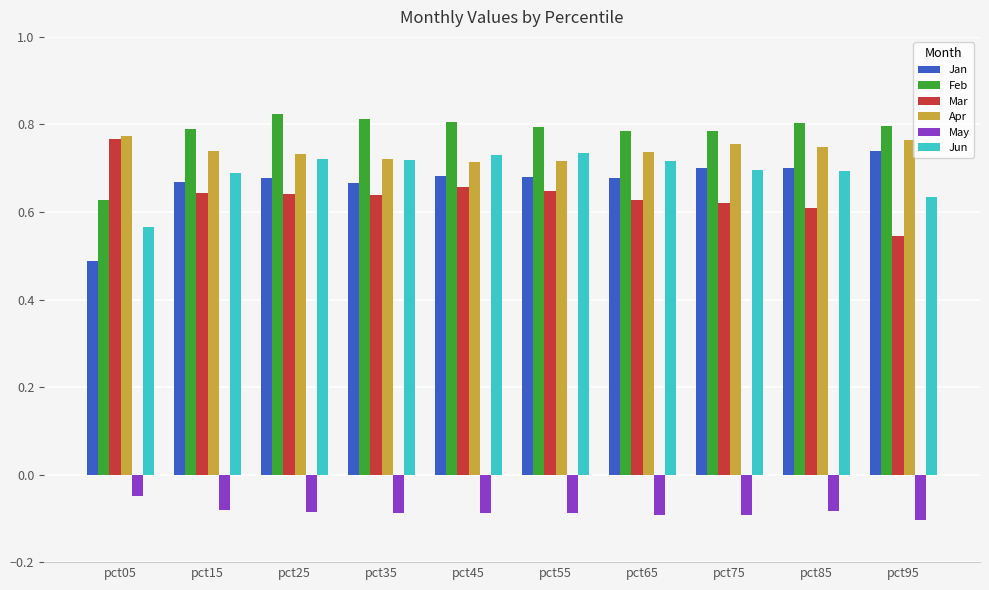

What is the sum of the Feb values at pct95 and pct05?

1.4